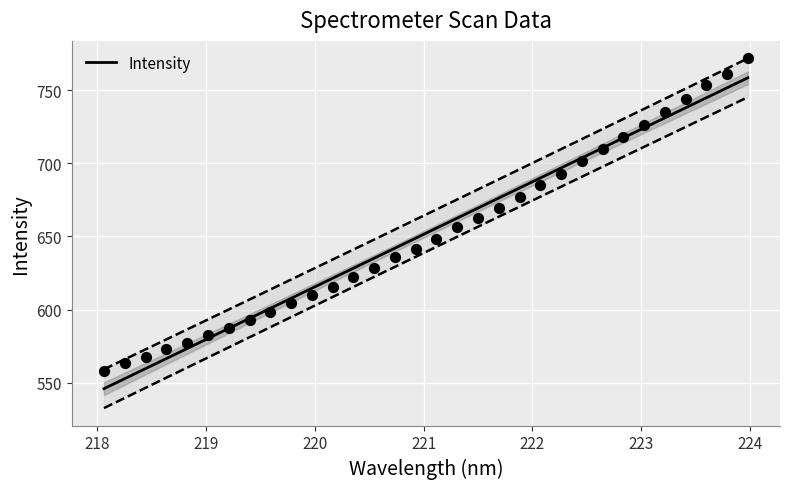

What is the range of Y values (max minus min)?

213.5